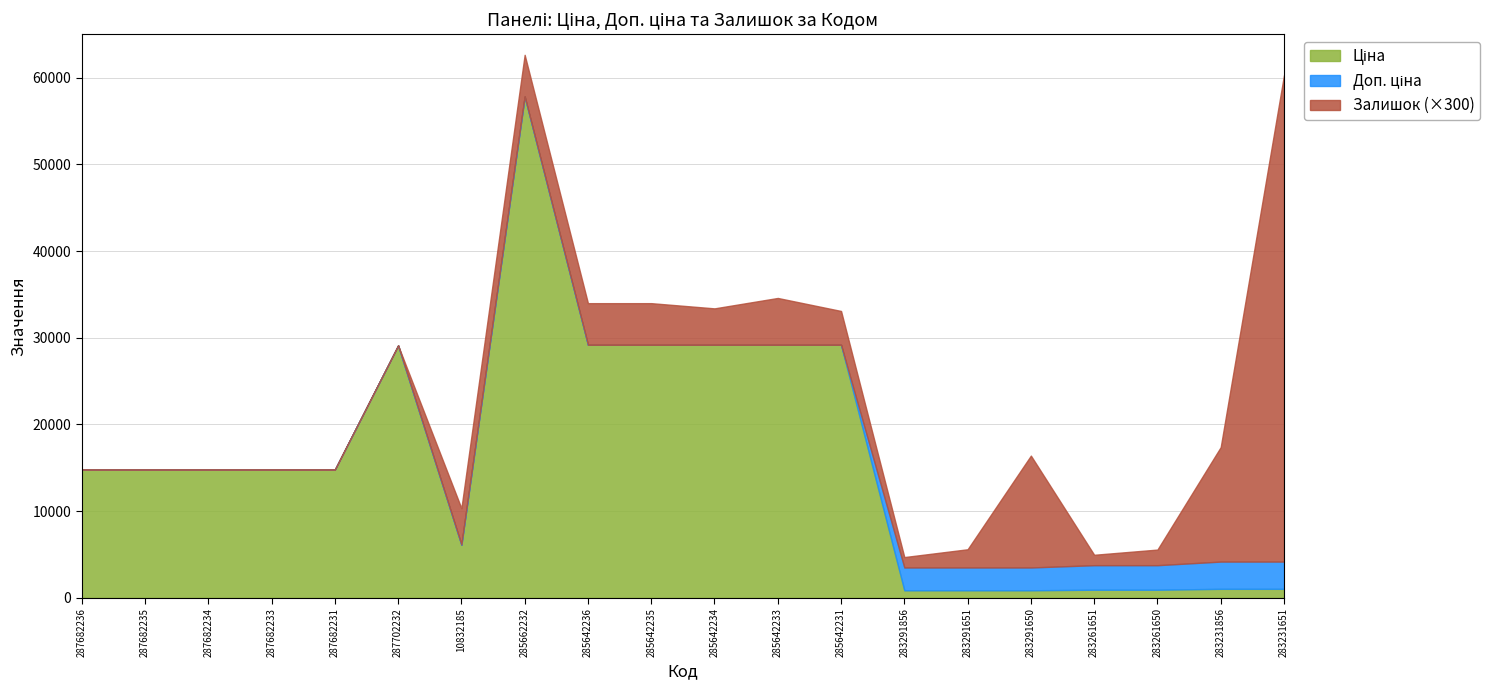

What is the difference between the Доп. ціна values at 283231856 and 287682231?

10612.1